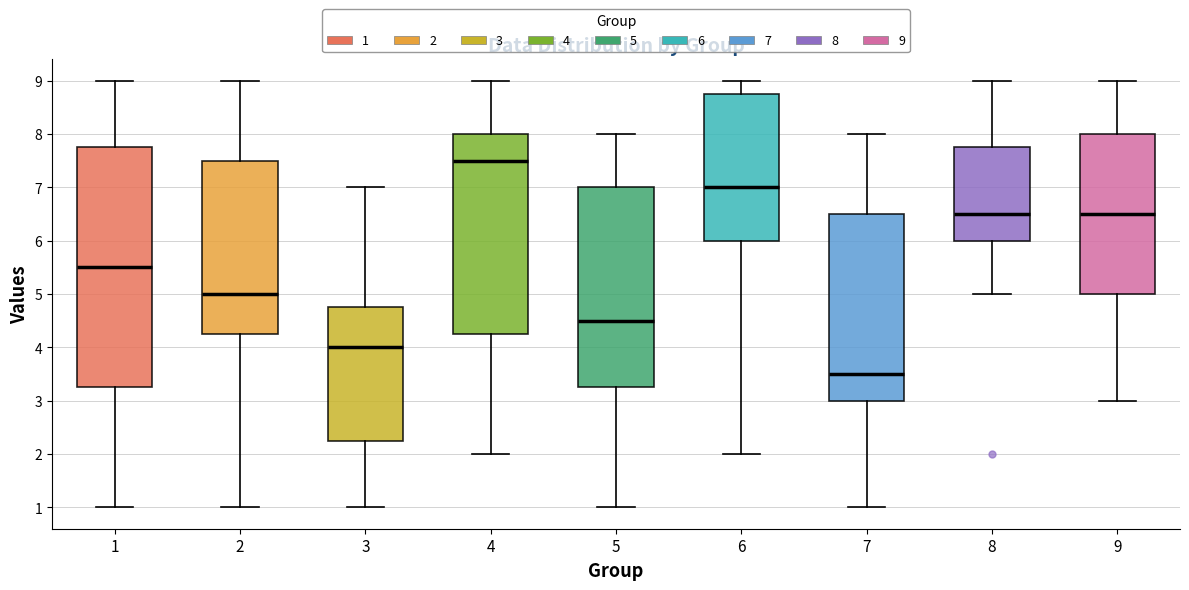

Where is the upper edge of the box at x = 2 on the y-axis? The values are not printed on the chart, so give them approximately, as read against the axis.

7.5